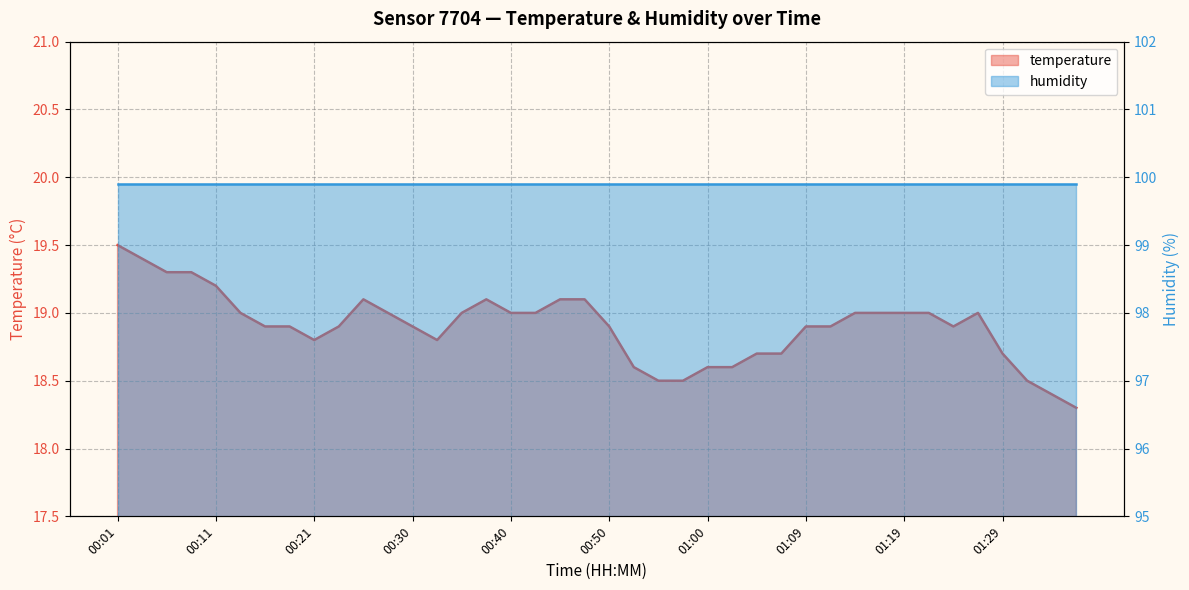

What is the label of the 31st point from the left?

01:14